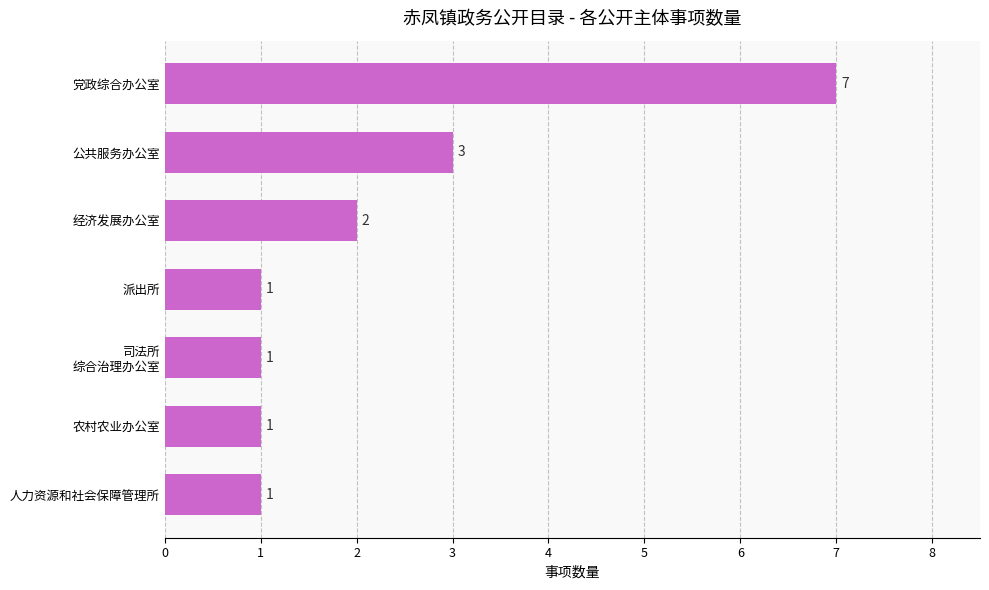

The chart shows a value of 3 at 公共服务办公室. True or false?

True